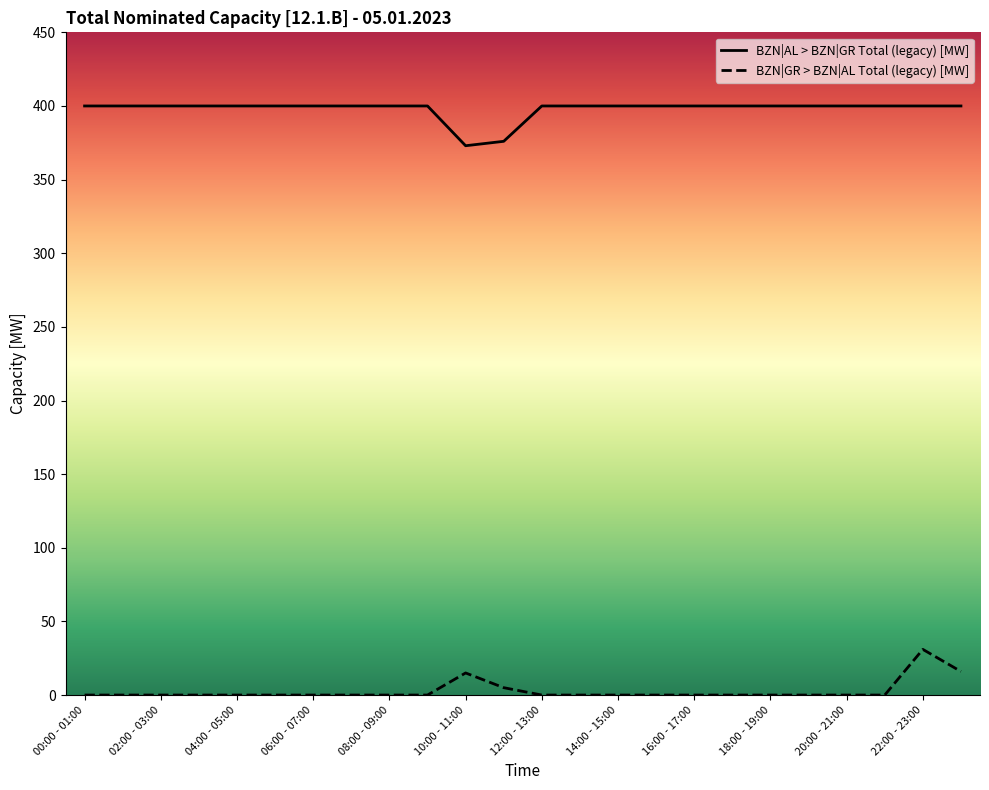

List the series in order of their overall mean, lowest first.

BZN|GR > BZN|AL Total (legacy) [MW], BZN|AL > BZN|GR Total (legacy) [MW]